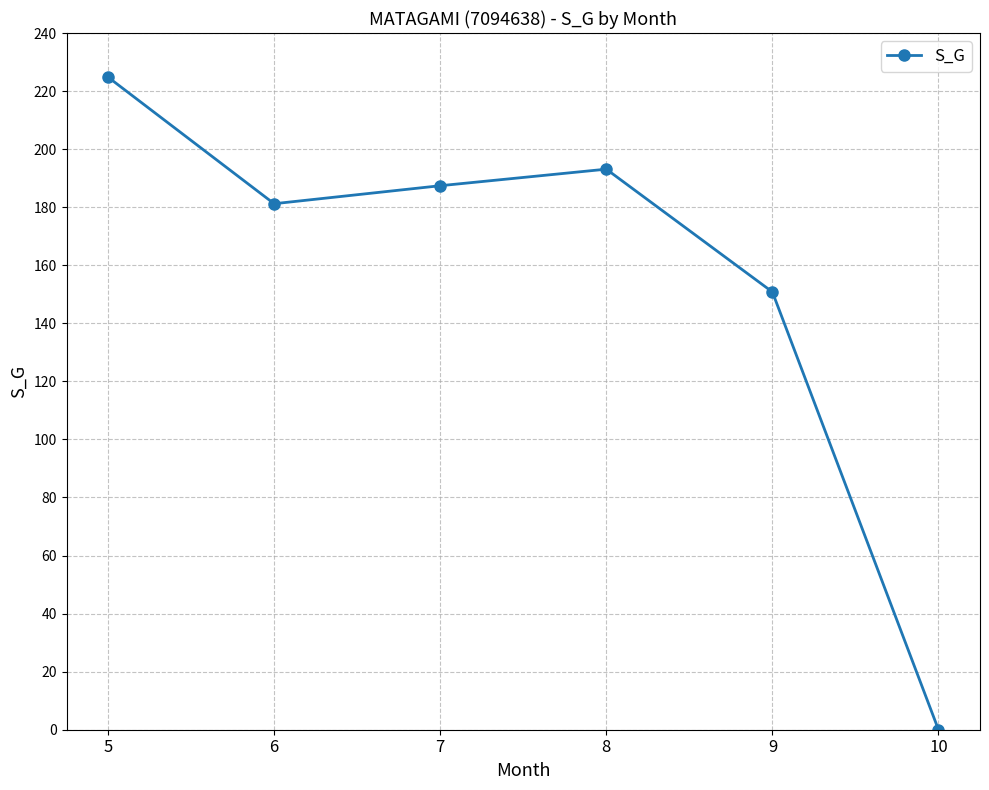

What is the value of the 3rd point from the left?

187.4